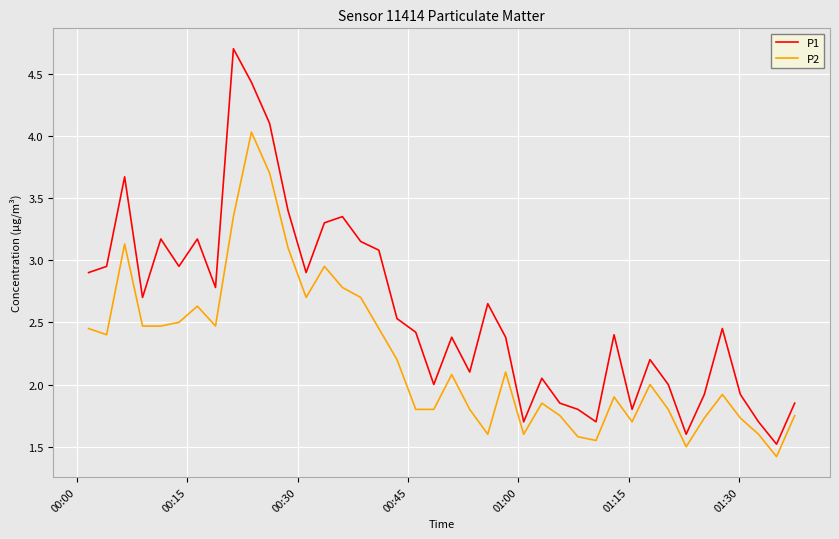

Which series has the largest range (max minus min)?

P1